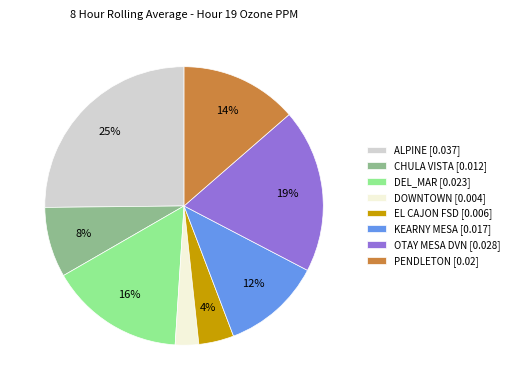

How many slices are in this pie chart?

8